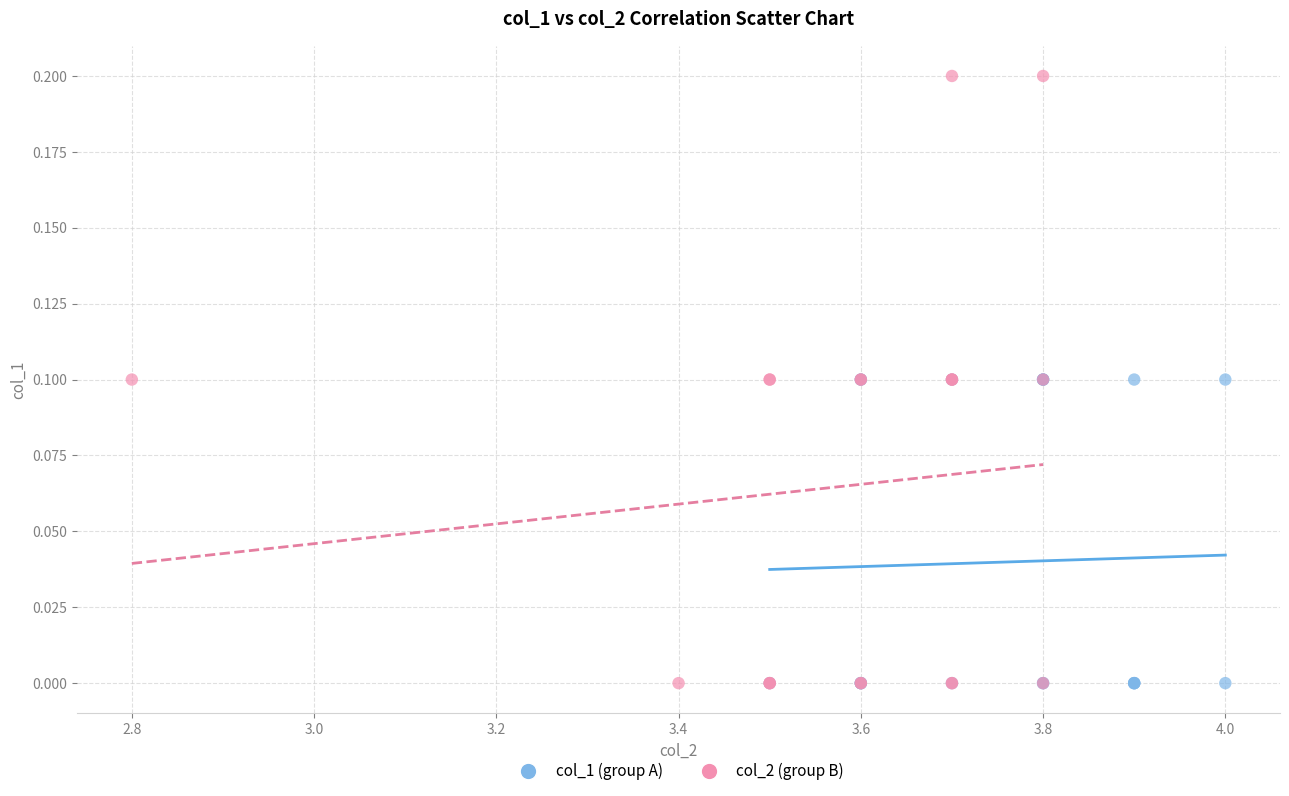

Which series has the widest spread of Y values?

col_2 (group B)